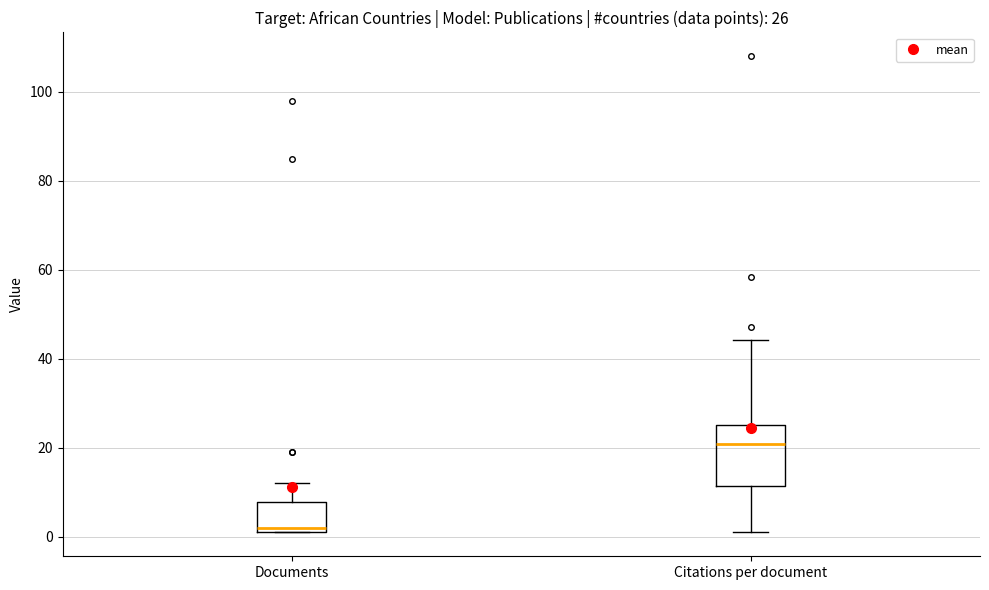

Which box has the lowest median line?

Documents